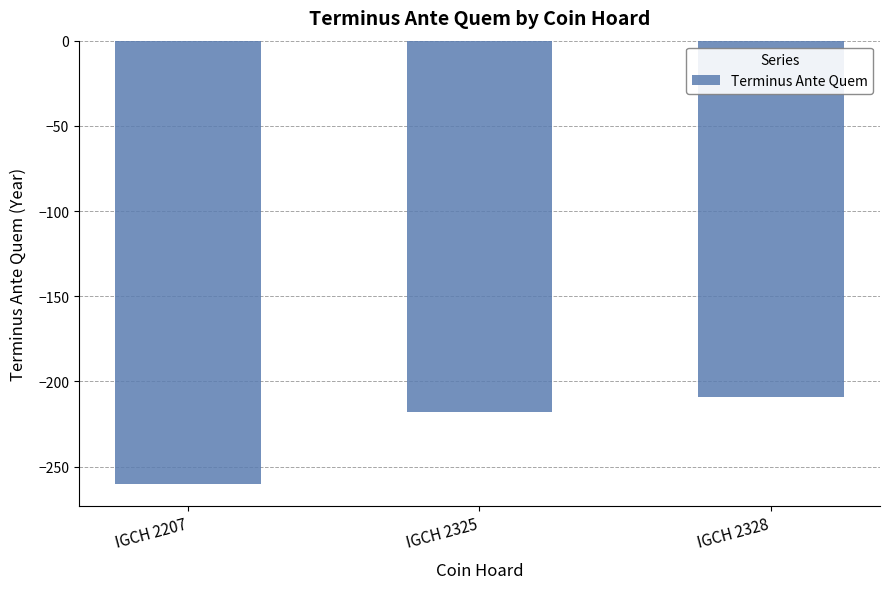

Between IGCH 2328 and IGCH 2325, which is larger?

IGCH 2328